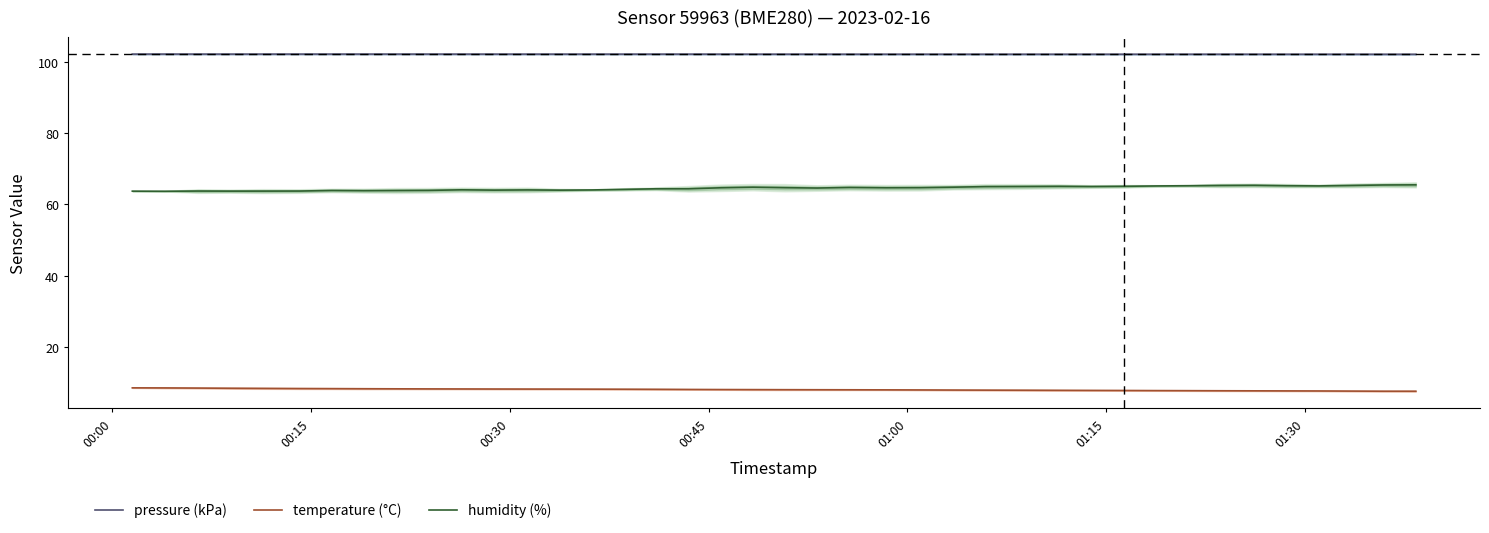

Which series has the widest spread of values?

humidity (%)